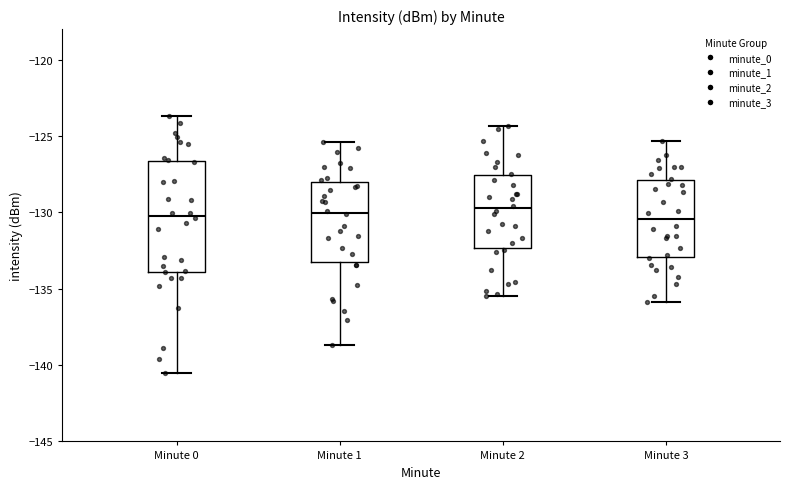

Reading left to right, transcribe this box plot: for each box, give where its median line is, the range the box spans, and where its two whiskers end, as read against the y-axis. The values are not printed on the chart, so give them approximately, as read against the axis.

Minute 0: median -130.0, box -134.0 to -126.5, whiskers -140.5 to -123.5
Minute 1: median -130.0, box -133.5 to -128.0, whiskers -138.5 to -125.5
Minute 2: median -129.5, box -132.5 to -127.5, whiskers -135.5 to -124.5
Minute 3: median -130.5, box -133.0 to -128.0, whiskers -136.0 to -125.5